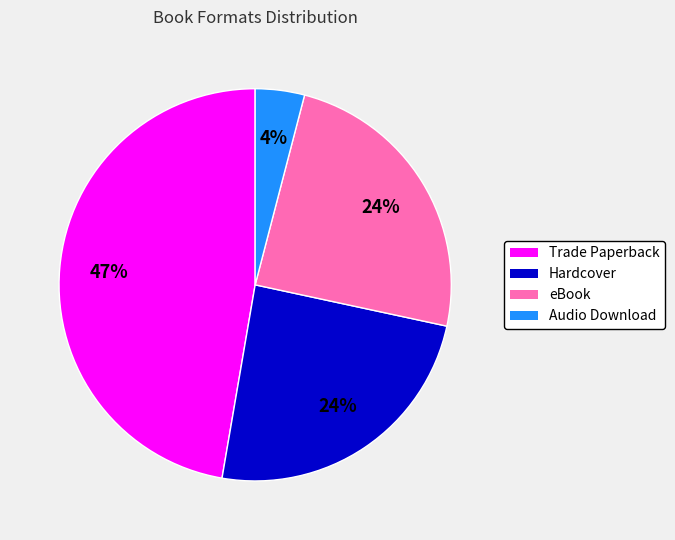

True or false: Trade Paperback accounts for 47% of the total.

True